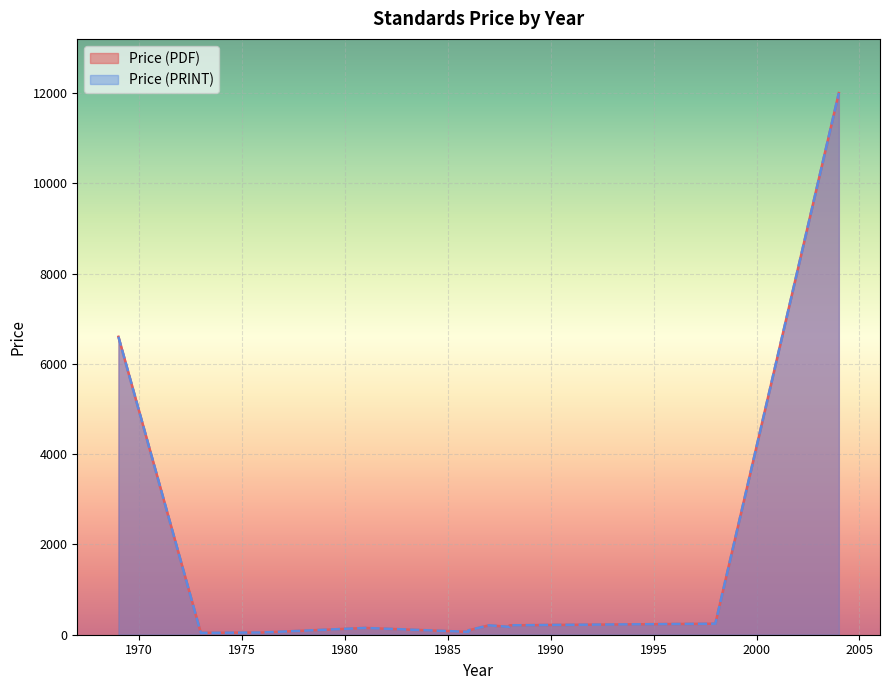

Which has a higher value, 1976 or 1981?

1981